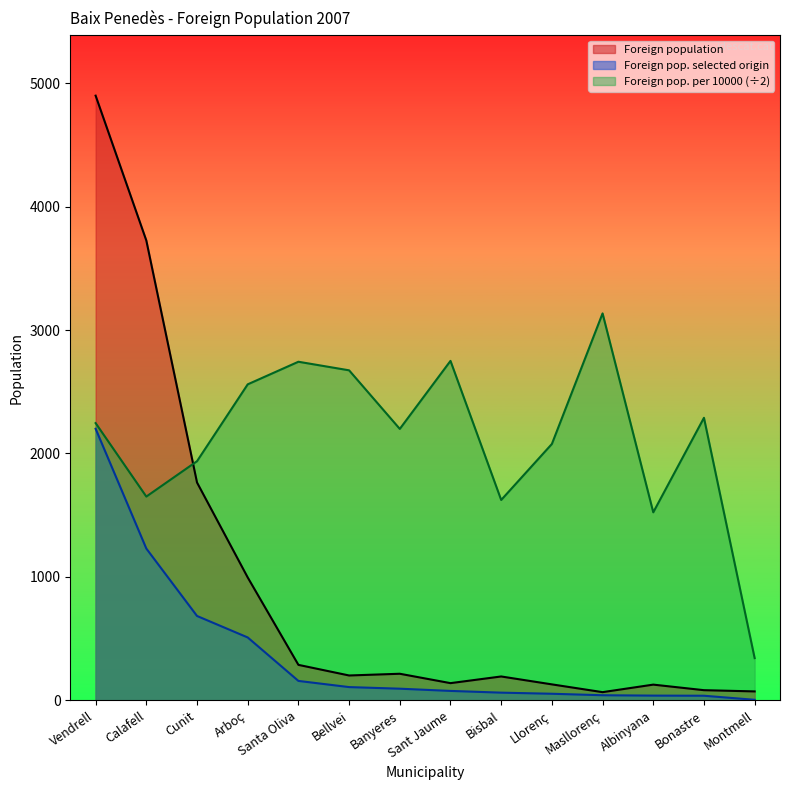

Between Cunit and Banyeres, which series saw the biggest shift?

Foreign population